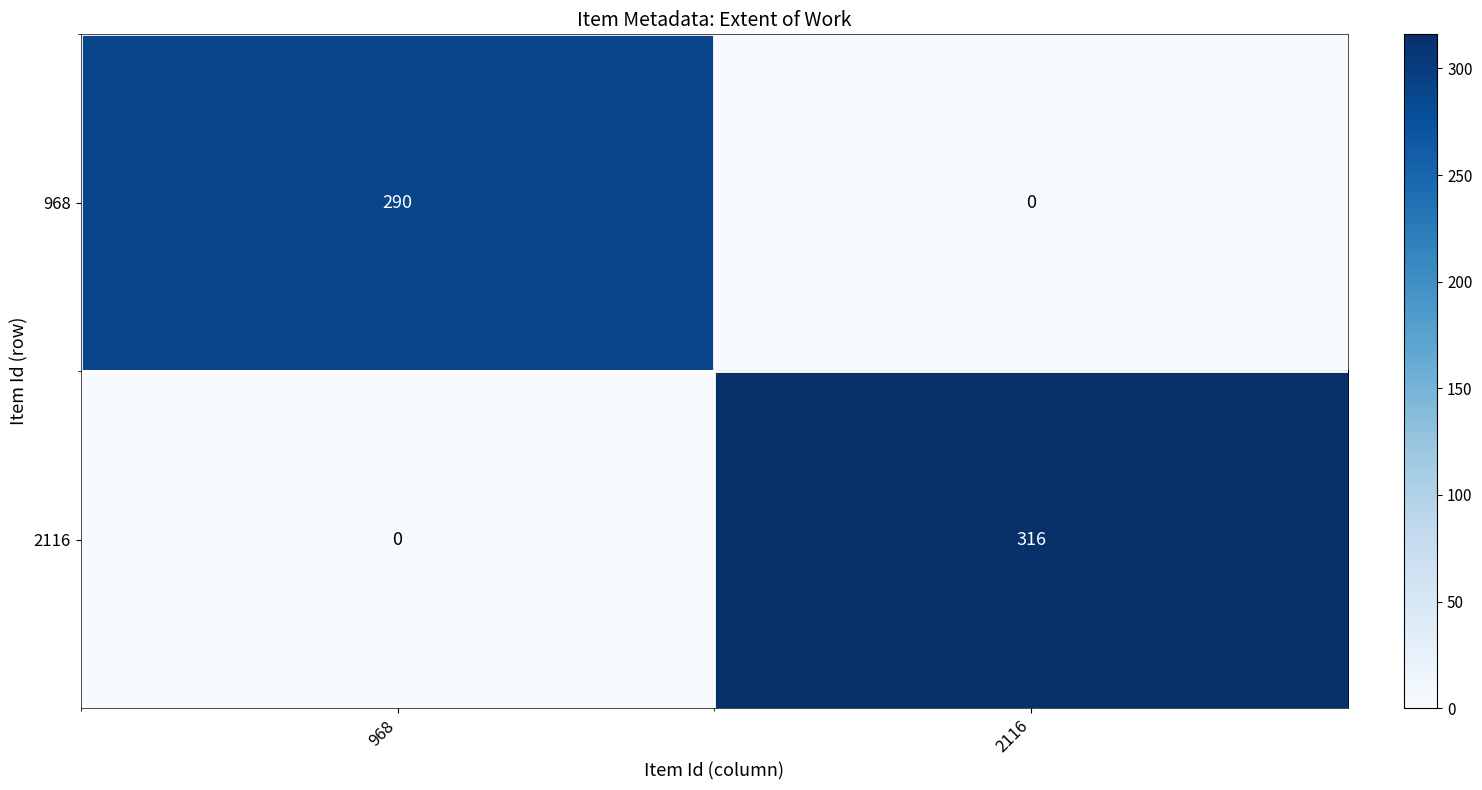

True or false: 968 has a value of 290 at 968.

True